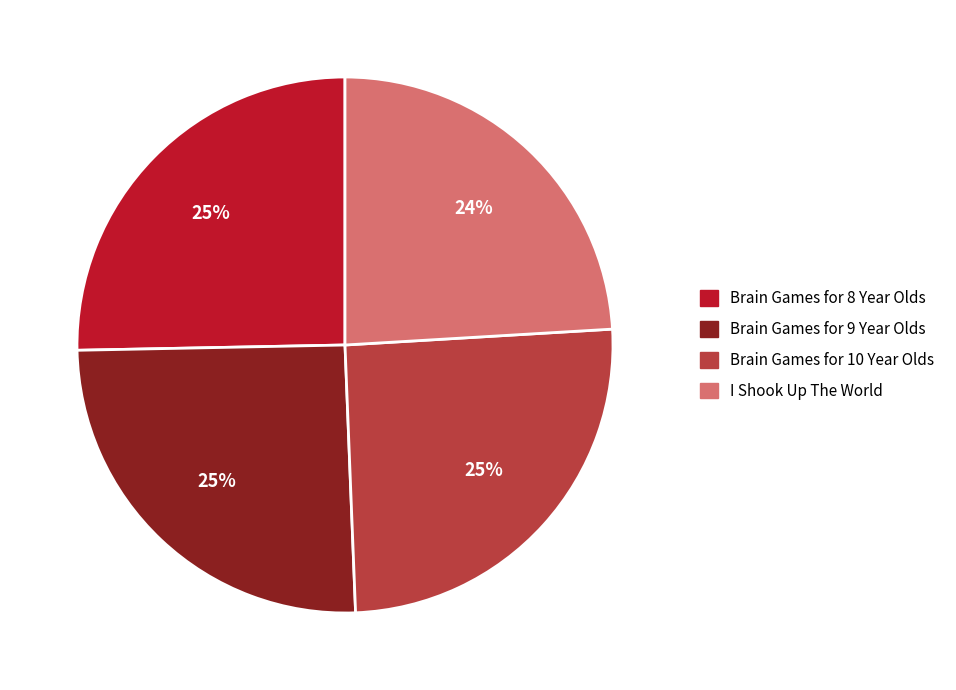

To the nearest percent, what is the average slice percentage?

25%